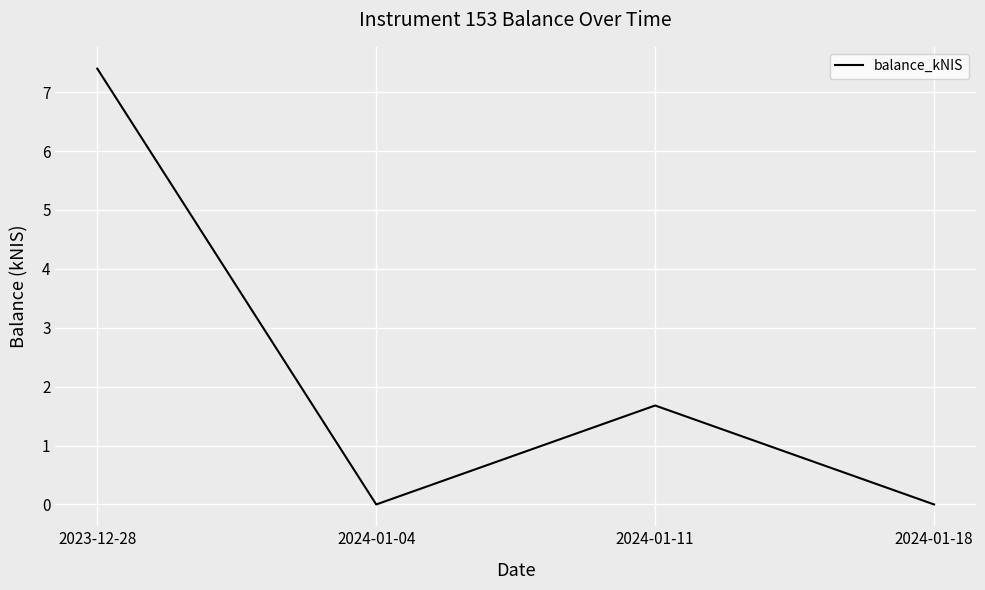

At which label does the data first exceed 1?

2023-12-28